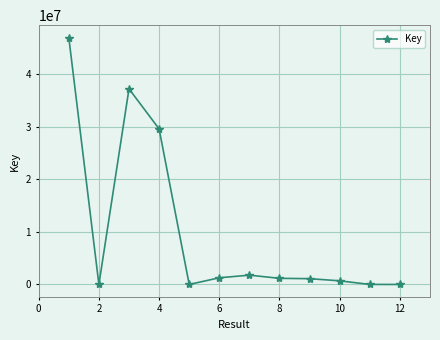

What is the maximum value shown in the chart?

46969522